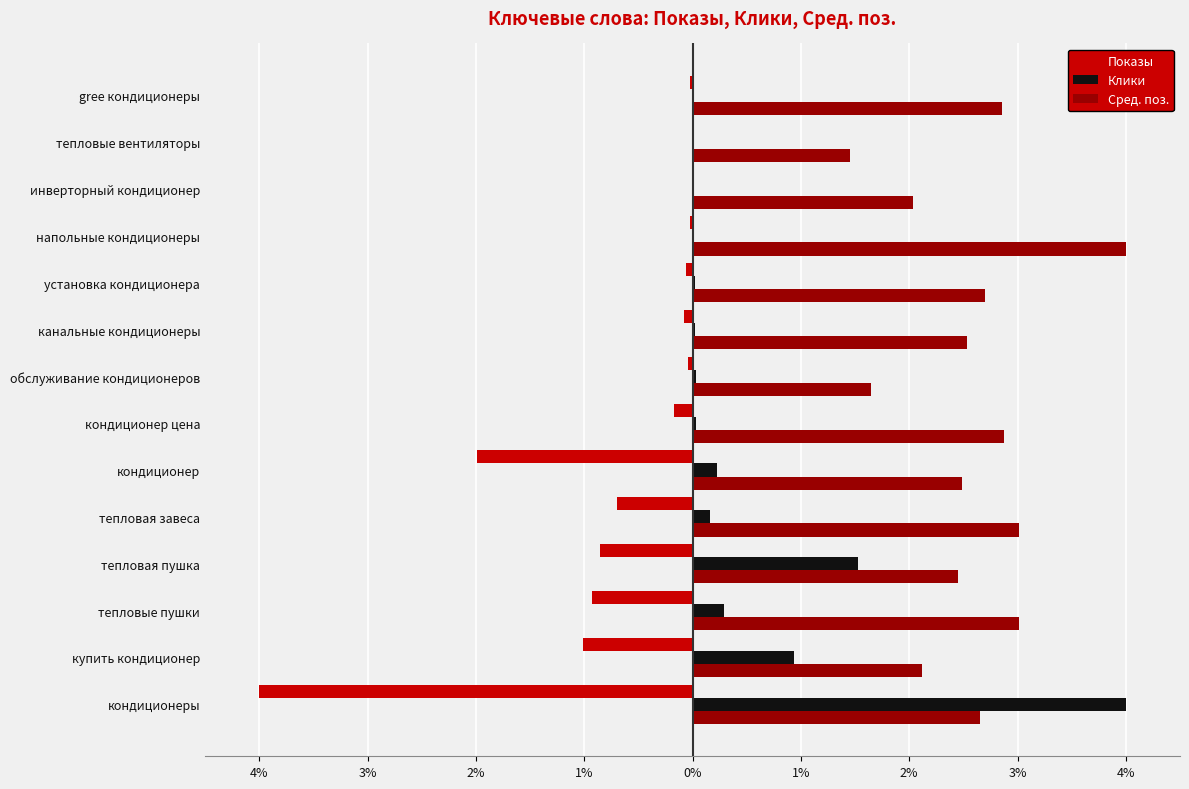

What are all the series names shown in the legend?

Показы, Клики, Сред. поз.